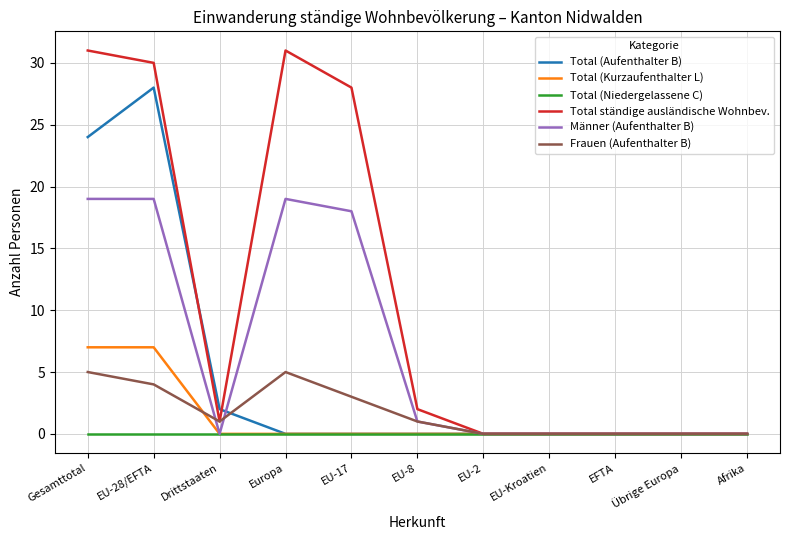

Reading left to right, extract all data points from this chart.

Total (Aufenthalter B): 24	28	2	0	0	0	0	0	0	0	0
Total (Kurzaufenthalter L): 7	7	0	0	0	0	0	0	0	0	0
Total (Niedergelassene C): 0	0	0	0	0	0	0	0	0	0	0
Total ständige ausländische Wohnbev.: 31	30	1	31	28	2	0	0	0	0	0
Männer (Aufenthalter B): 19	19	0	19	18	1	0	0	0	0	0
Frauen (Aufenthalter B): 5	4	1	5	3	1	0	0	0	0	0